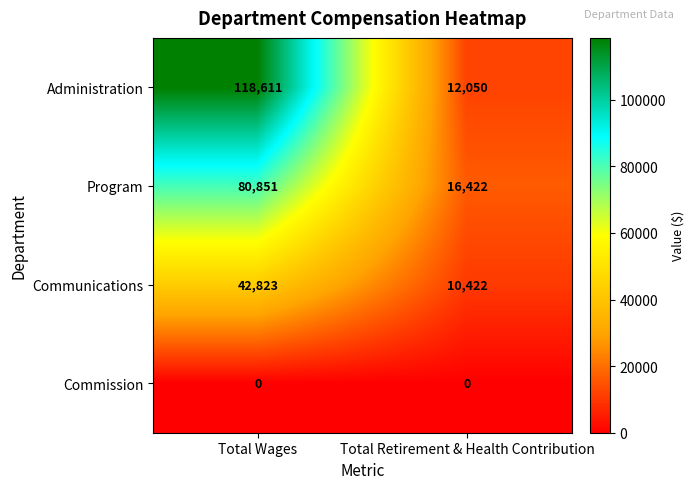

At which category is the sum across all series the highest?

Total Wages